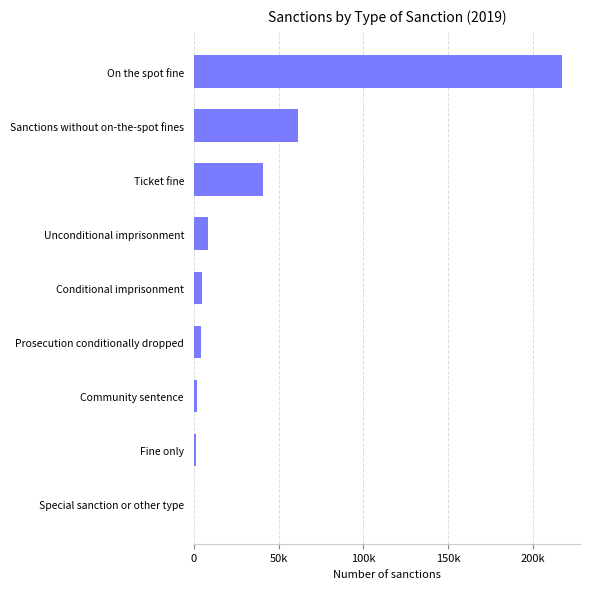

Are the bars horizontal?

Yes